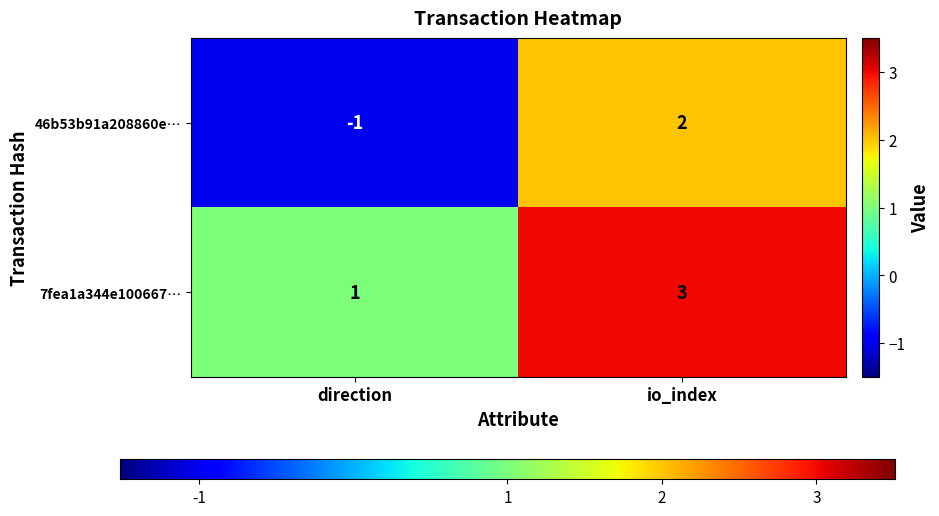

Rank the series by their maximum value, from highest to lowest.

7fea1a344e100667…, 46b53b91a208860e…